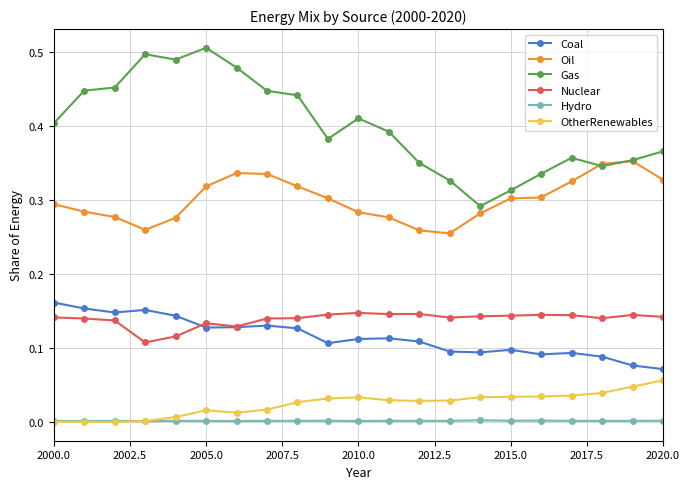

True or false: OtherRenewables and Gas intersect in this chart.

False